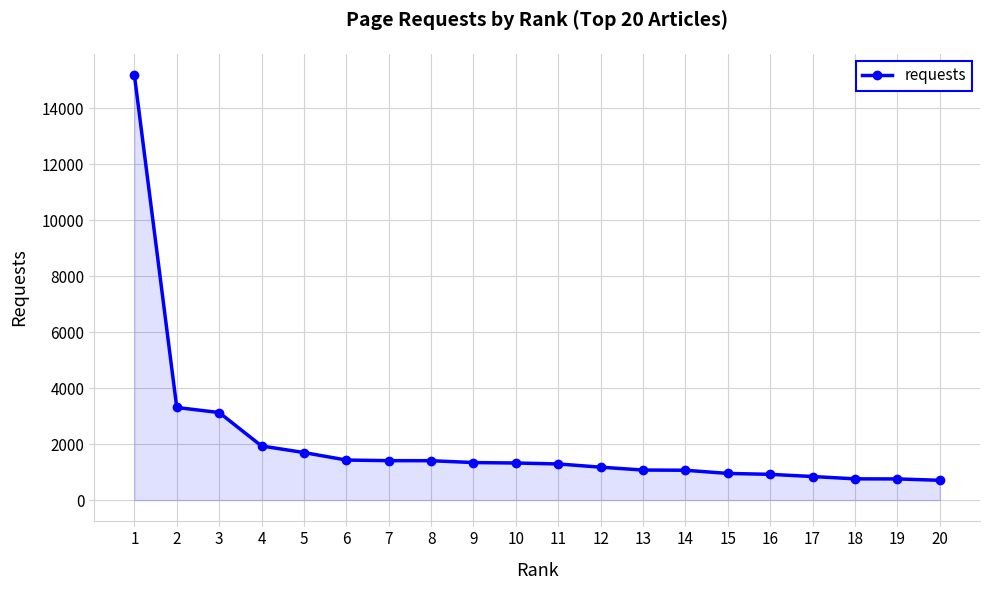

The value at 3 is 3131. True or false?

True